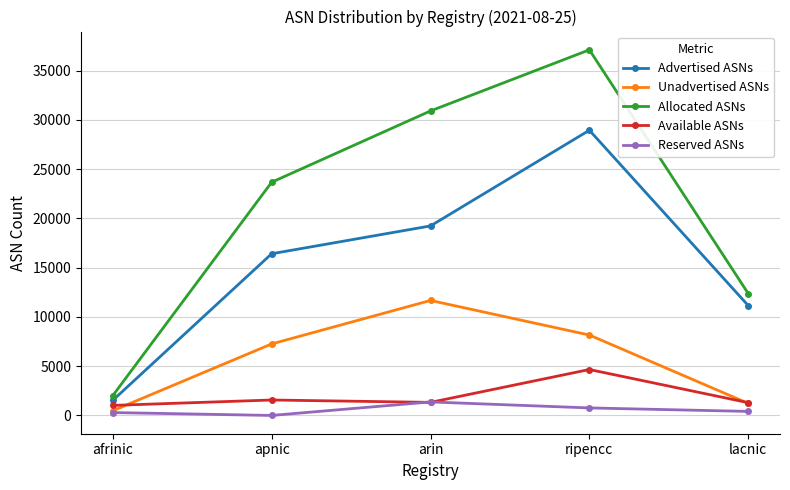

At ripencc, list the series in order from smallest to largest.

Reserved ASNs, Available ASNs, Unadvertised ASNs, Advertised ASNs, Allocated ASNs